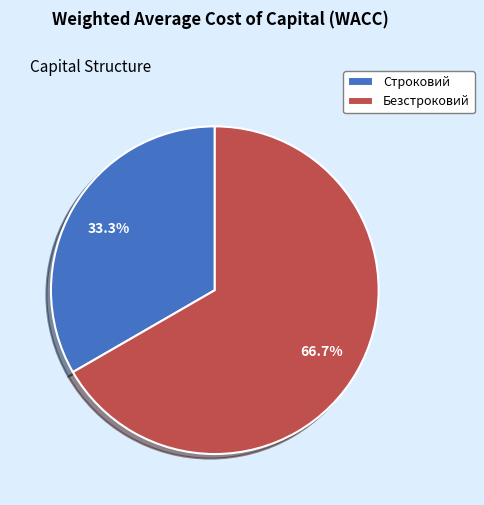

What is the majority slice?

Безстроковий